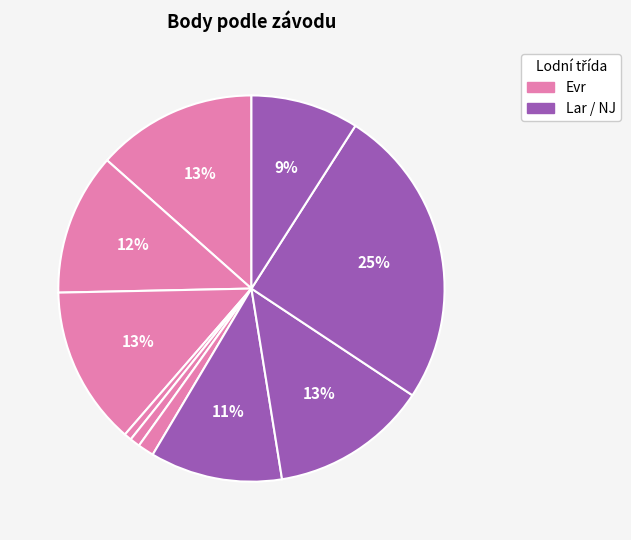

Count the number of slices in the pie.

10